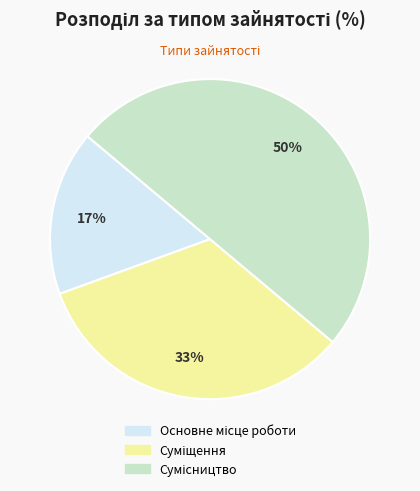

To the nearest percent, what is the average slice percentage?

33%